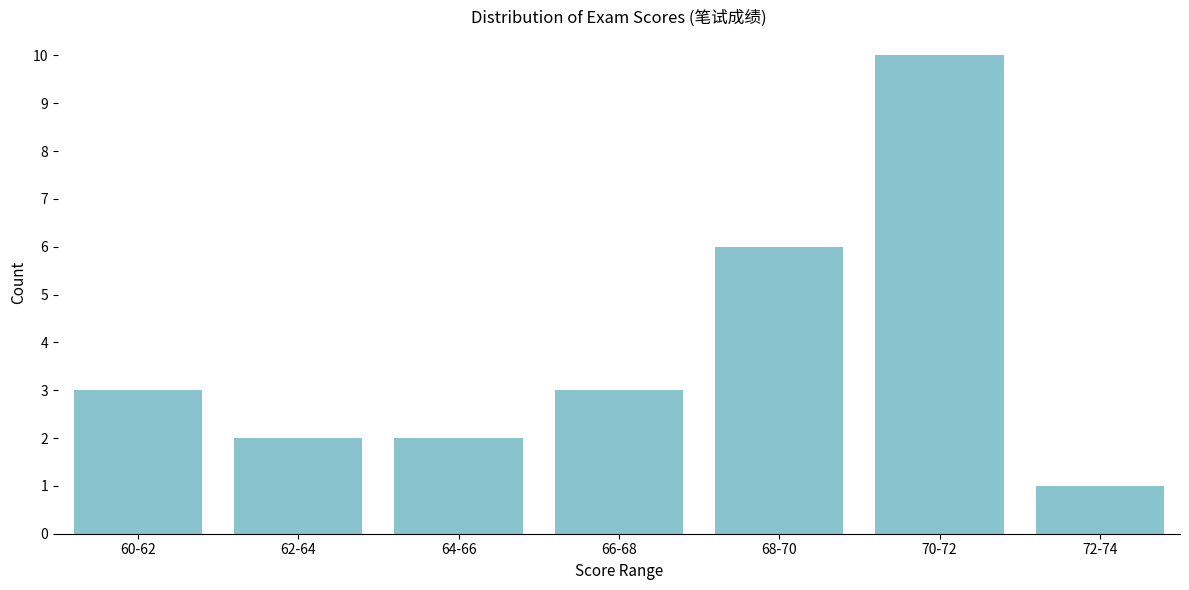

Reading right to left, extract all data points from this chart.

72-74=1	70-72=10	68-70=6	66-68=3	64-66=2	62-64=2	60-62=3